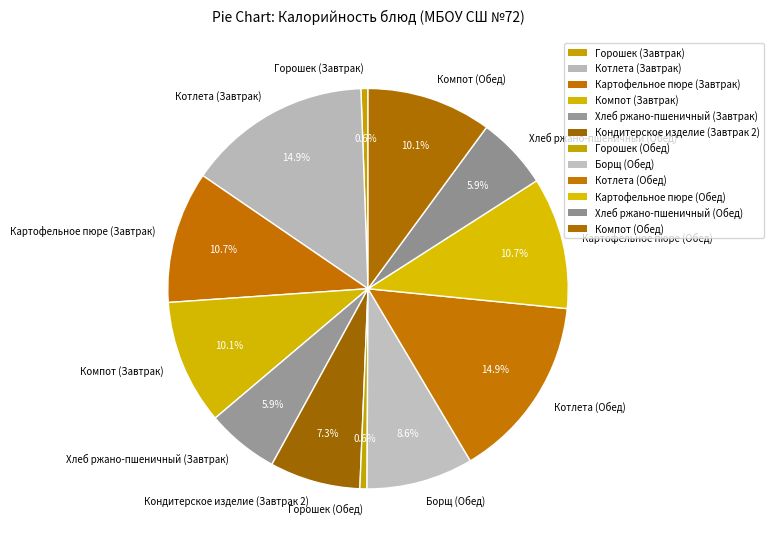

Is there any slice that represents more than half of the pie?

No